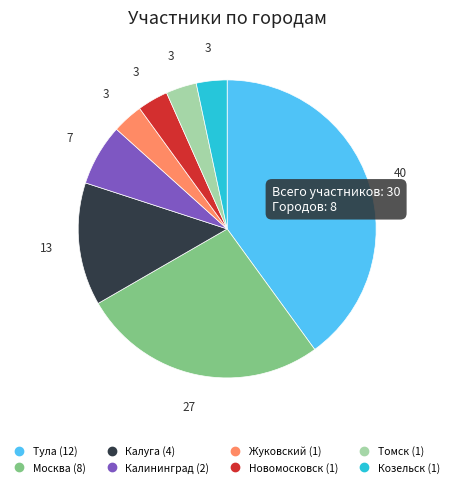

Is it true that Калининград is 1% of the pie?

False